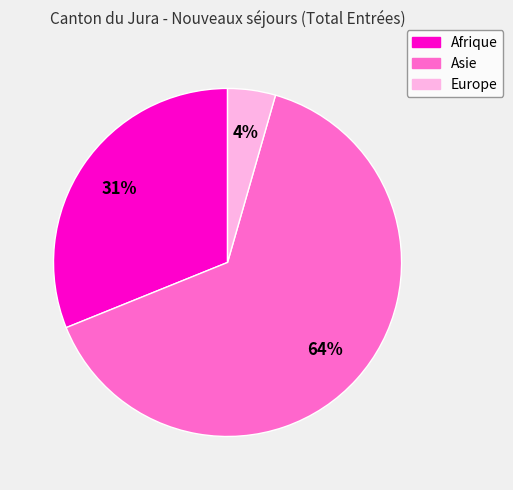

Count the number of slices in the pie.

3